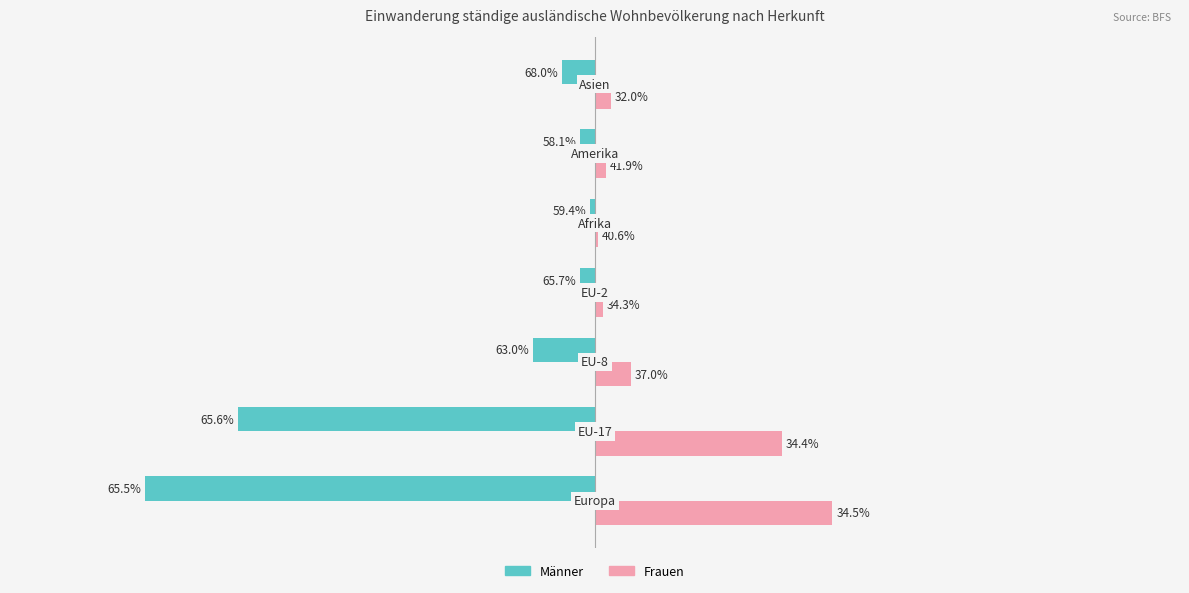

What are all the series names shown in the legend?

Männer, Frauen